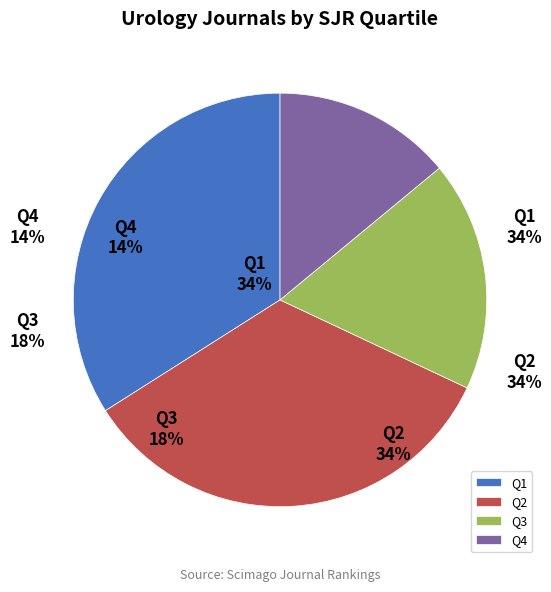

Combined, what portion of the pie is Q1 and Q3?

52.0%